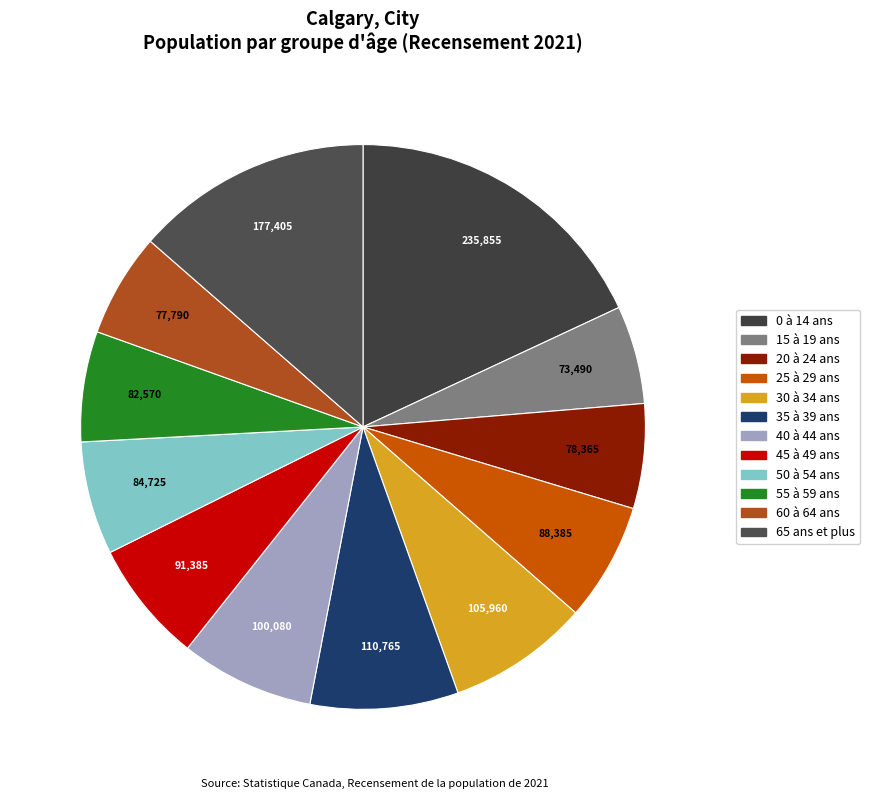

What is the smallest slice in the pie chart?

15 à 19 ans